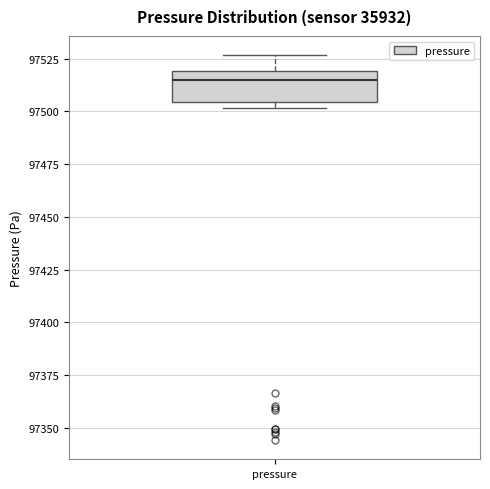

Read this box plot against the y-axis: the position of the median line, the range covered by the box, and the ends of both whiskers. The values are not printed on the chart, so give them approximately, as read against the axis.

median 97515, box 97505 to 97520, whiskers 97500 to 97525